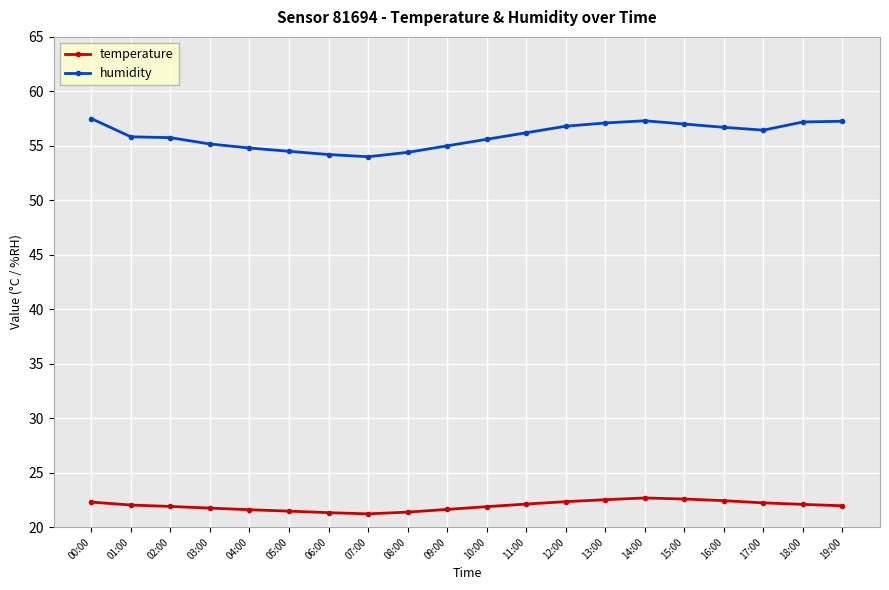

Rank the series at 06:00 from lowest to highest value.

temperature, humidity